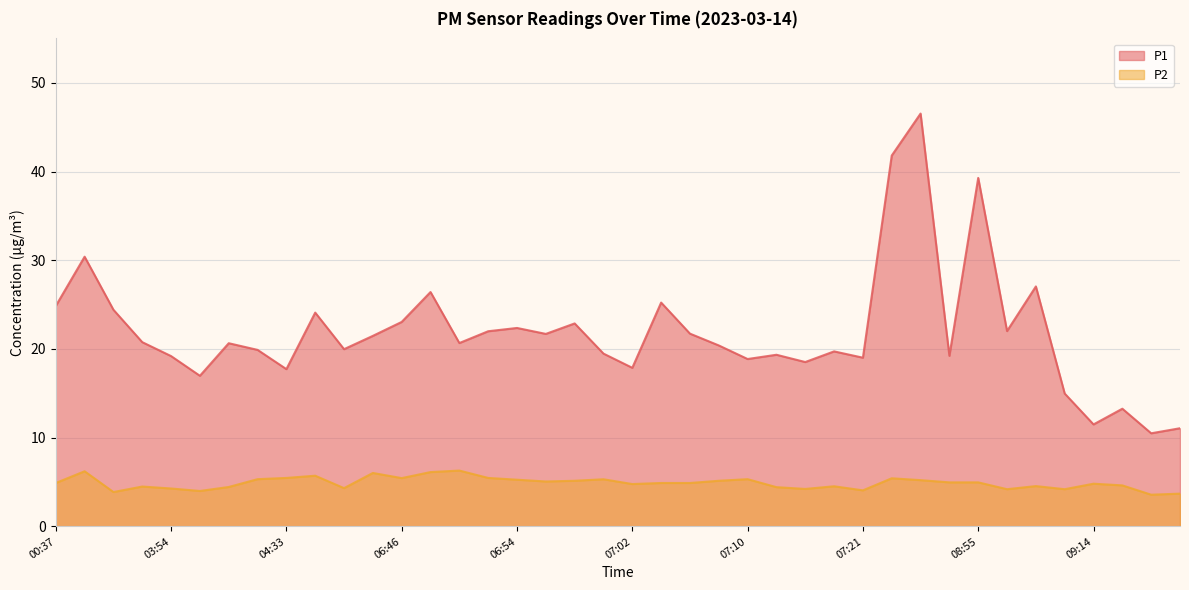

Where does the P2 series first go above 4?

00:37